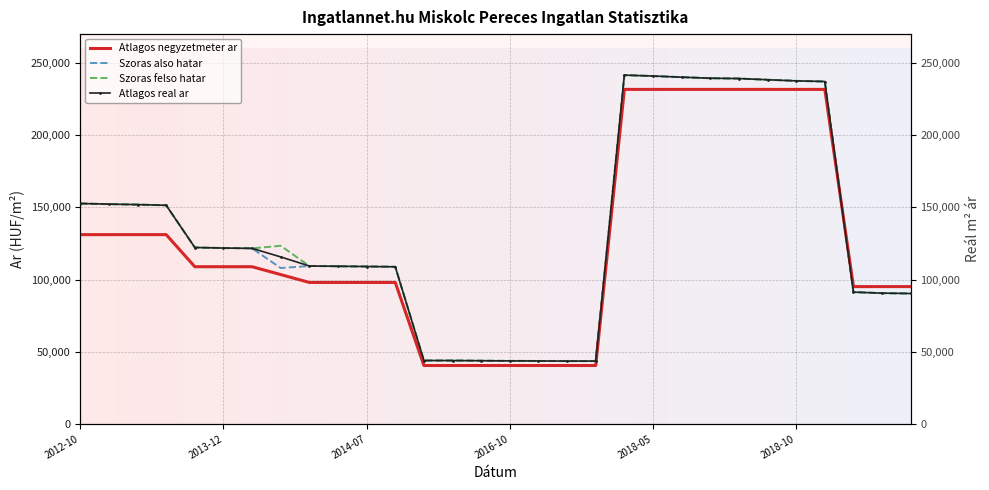

How many data points in Szoras felso hatar are above 121828?

14